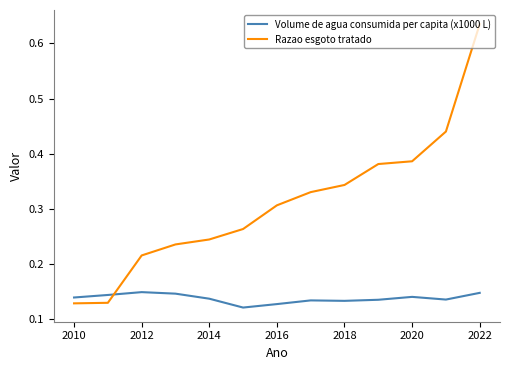

True or false: Razao esgoto tratado and Volume de agua consumida per capita (x1000 L) cross at least once.

True